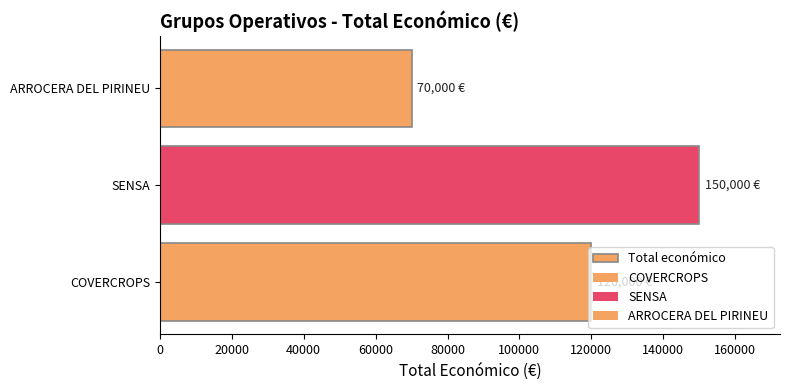

What is the difference between the maximum and second lowest values?

30000